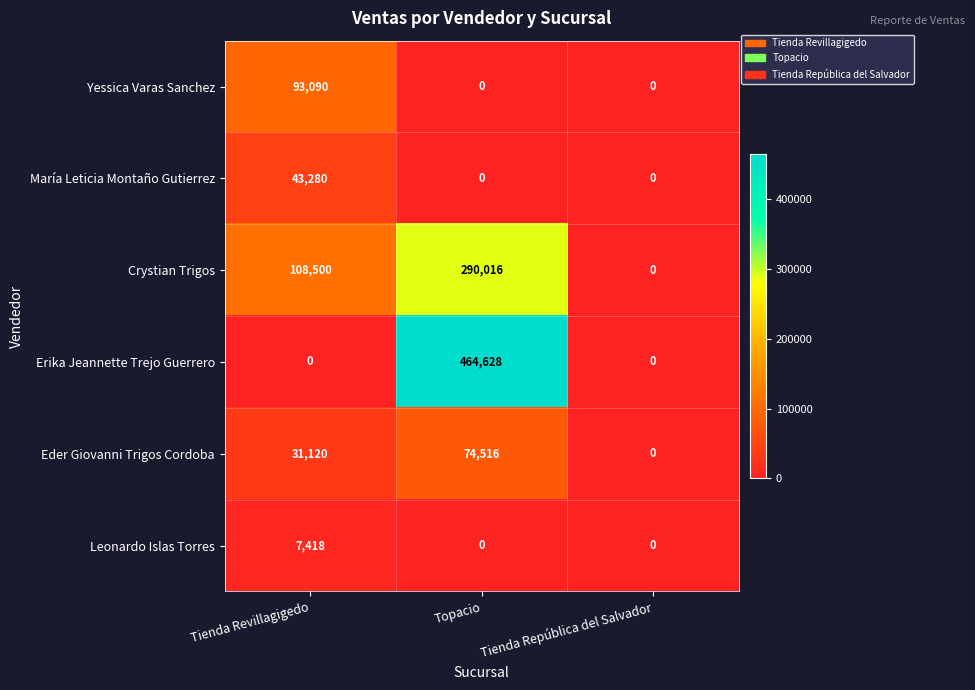

What is the average value of the Yessica Varas Sanchez series?

31030